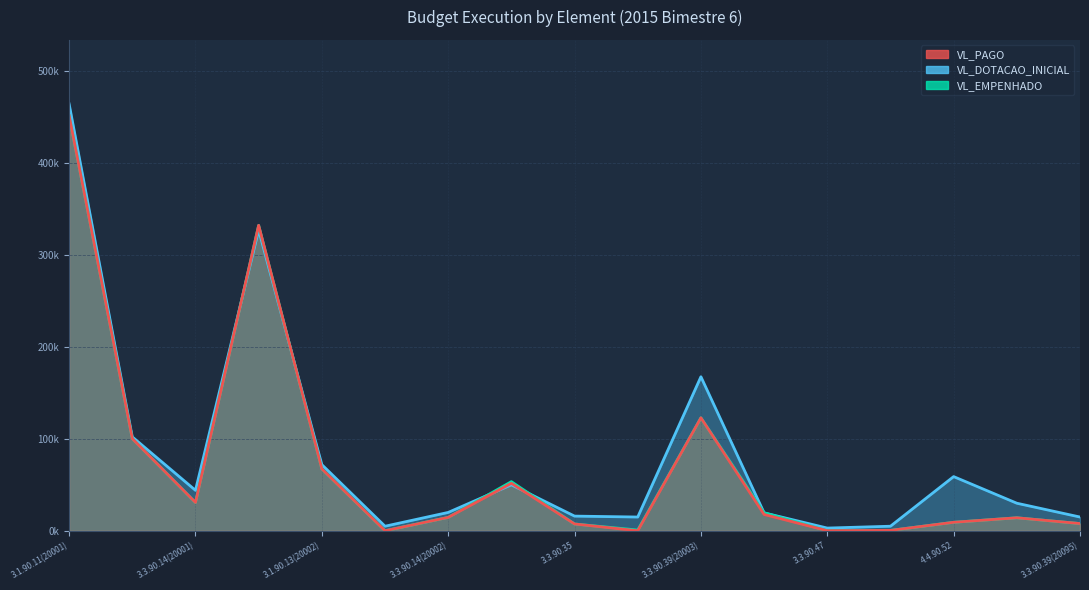

What is the value of the VL_EMPENHADO point at the 8th from the left?

53448.8